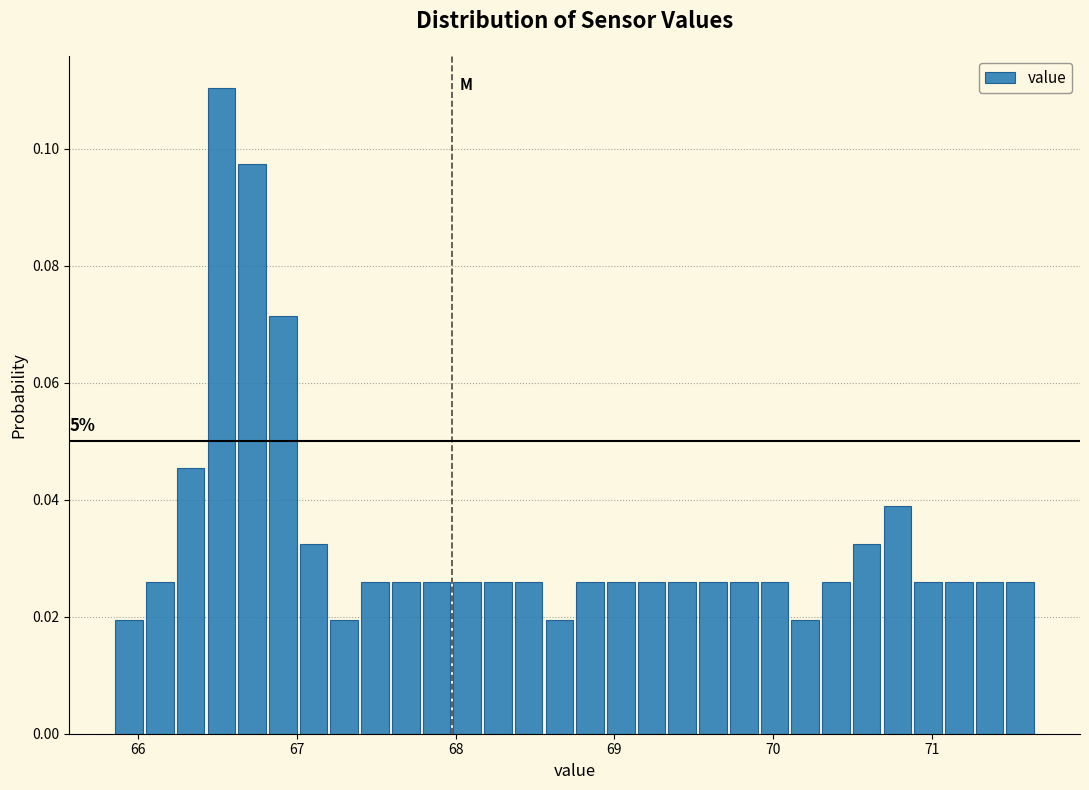

Read against the x-axis, roughly where is the centre of the tallest bar?

66.5